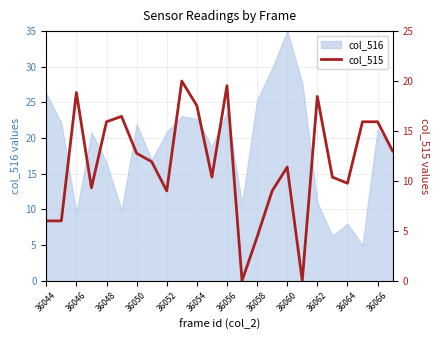

The value of col_516 at 36044 is 26.2. True or false?

True